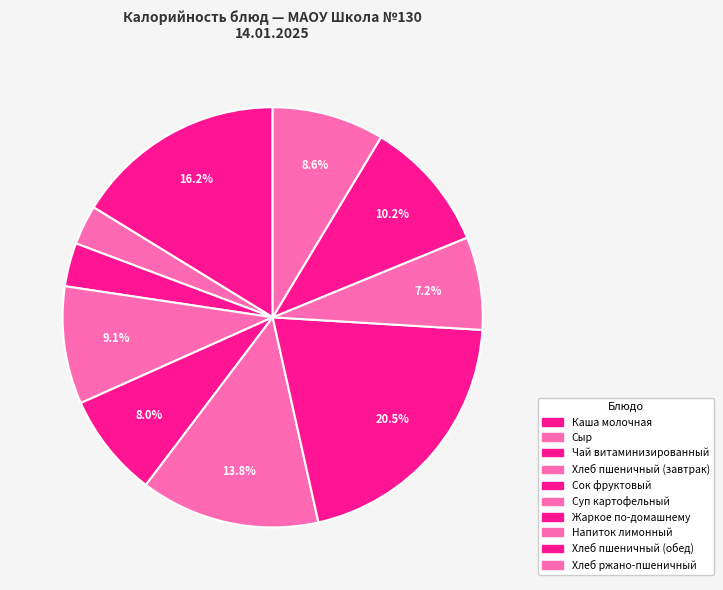

Is there any slice that represents more than half of the pie?

No